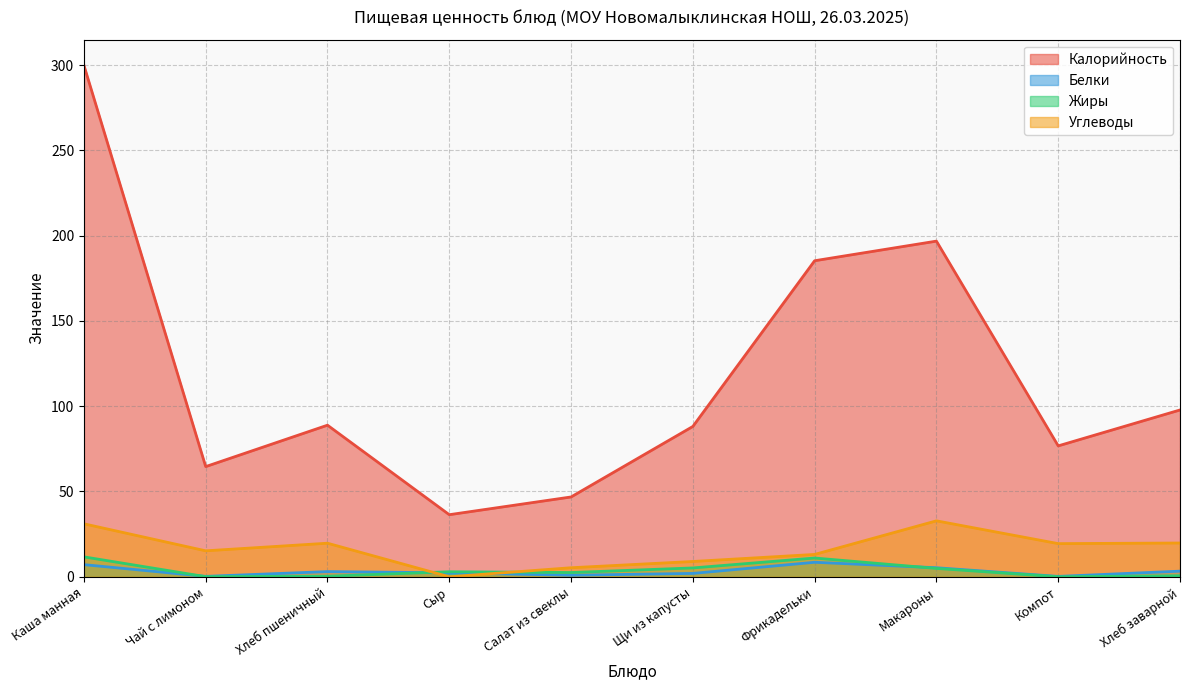

The value of Калорийность at Макароны is 196.8. True or false?

True